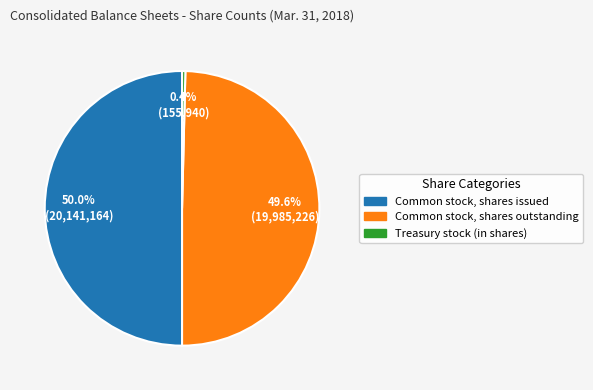

The Common stock, shares outstanding slice represents 58% of the pie. True or false?

False